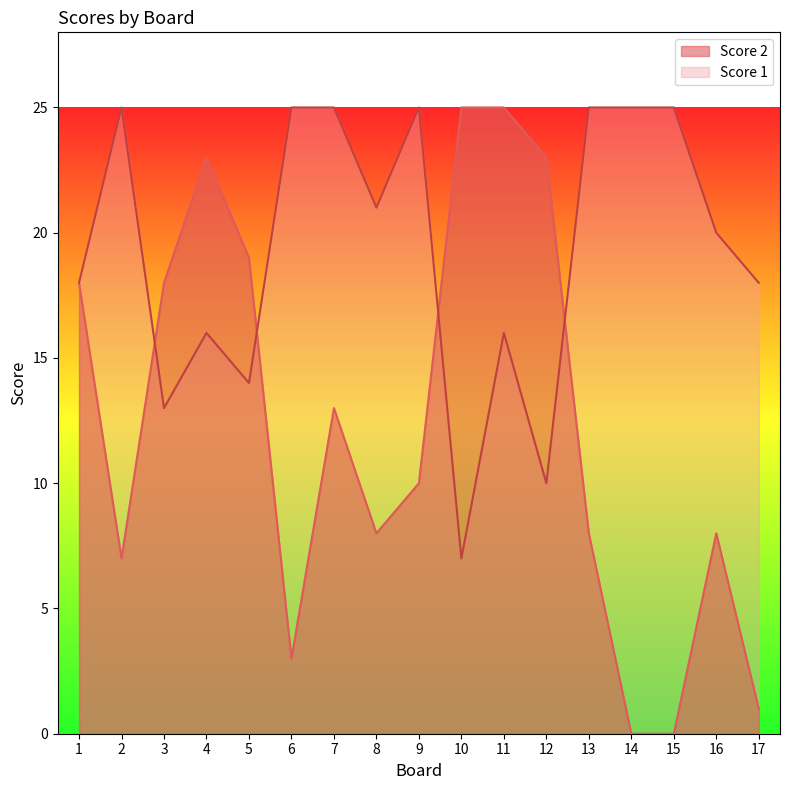

Reading left to right, transcribe all the data shown in this chart.

Score 2: 18	7	18	23	19	3	13	8	10	25	25	23	8	0	0	8	1
Score 1: 18	25	13	16	14	25	25	21	25	7	16	10	25	25	25	20	18